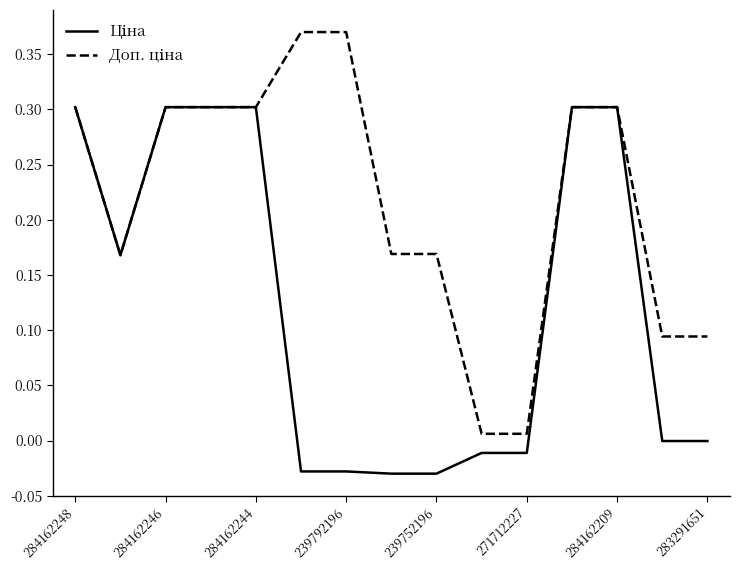

Which series has the largest total across all categories?

Доп. ціна